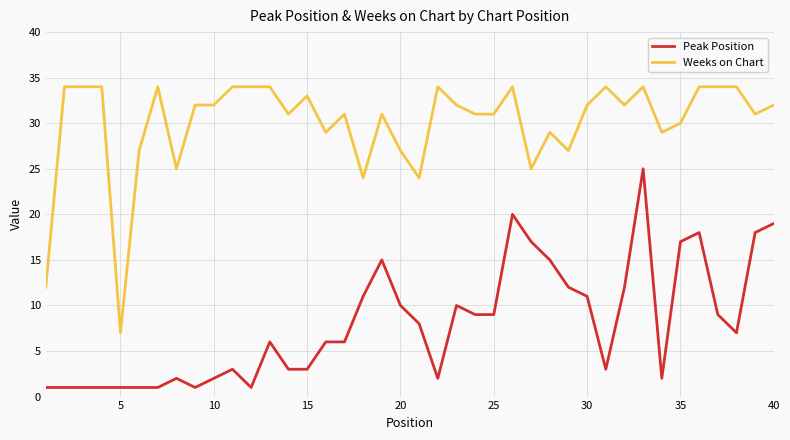

True or false: Weeks on Chart and Peak Position intersect in this chart.

False